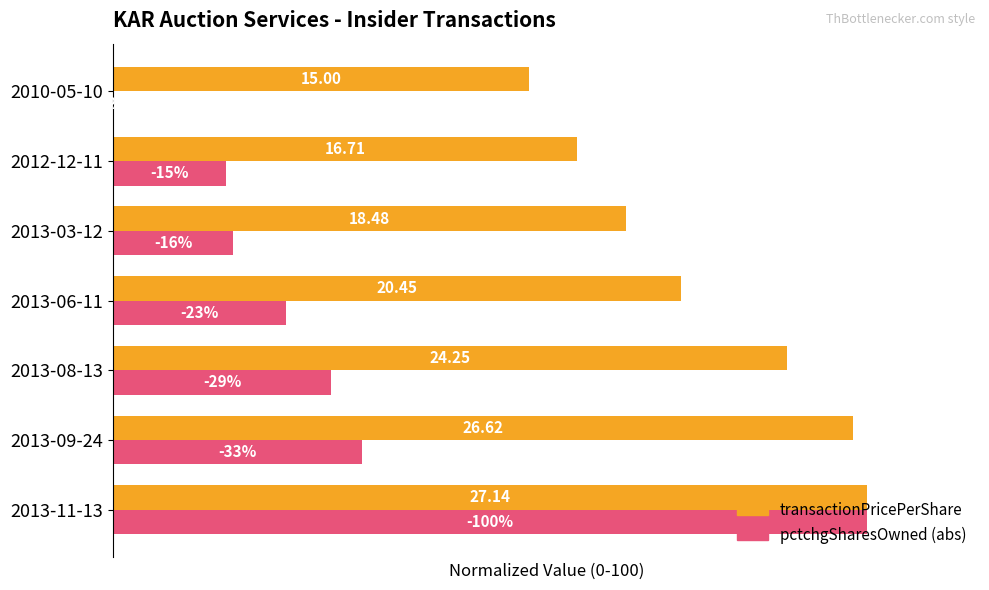

What is the value of the transactionPricePerShare (norm) bar at the 4th from the left?

75.4